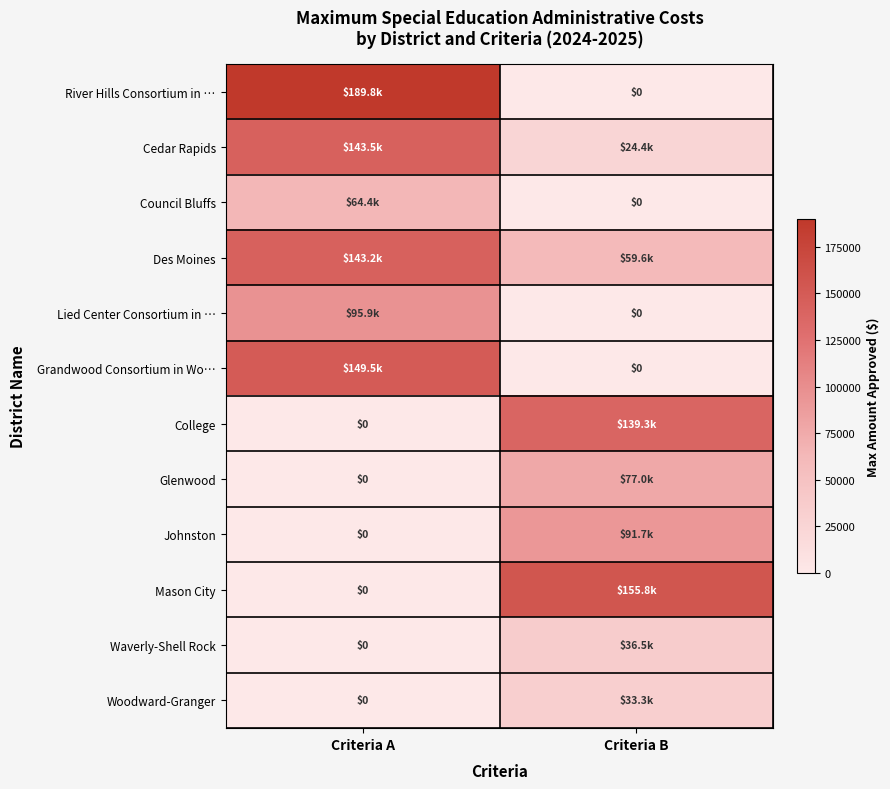

Which category has the highest value in the Council Bluffs series?

Criteria A